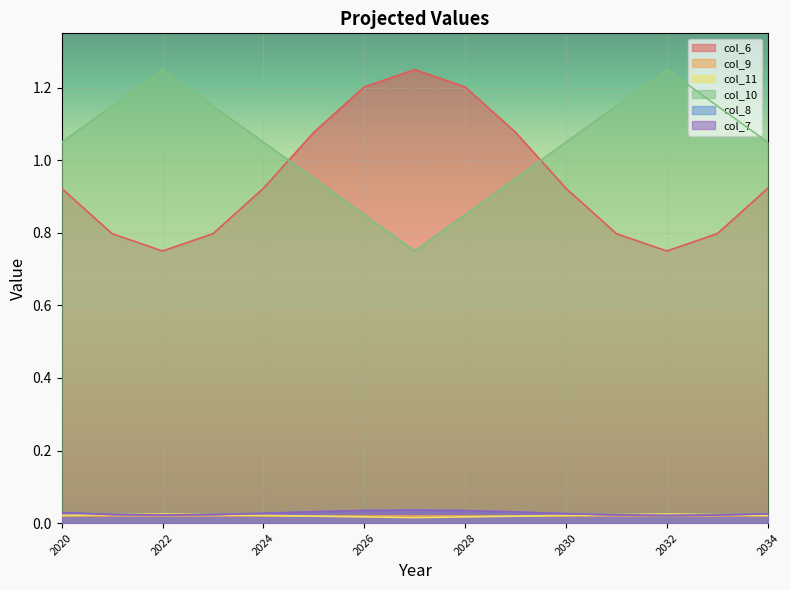

List the labels in order of col_7 value, largest first.

2027, 2026, 2028, 2025, 2029, 2020, 2024, 2030, 2034, 2021, 2023, 2031, 2033, 2022, 2032